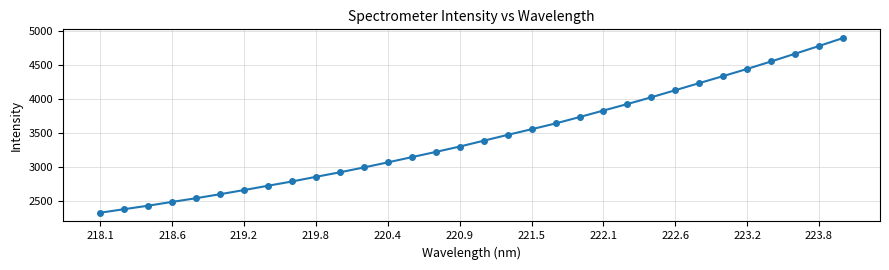

What is the difference between the maximum and second lowest values?

2514.6